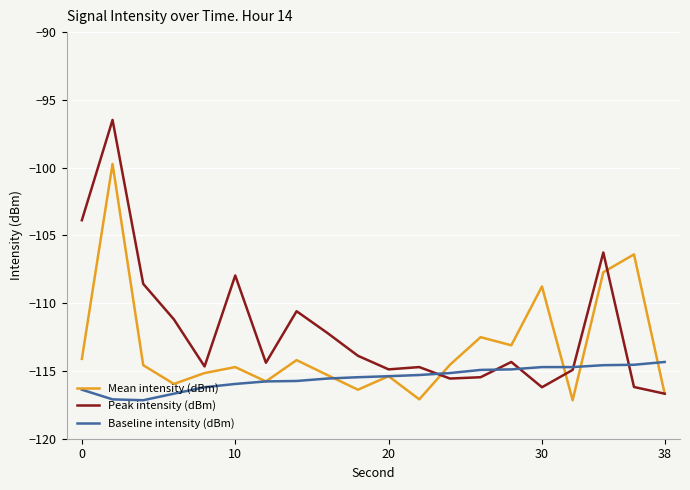

How many categories are shown in the chart?

20